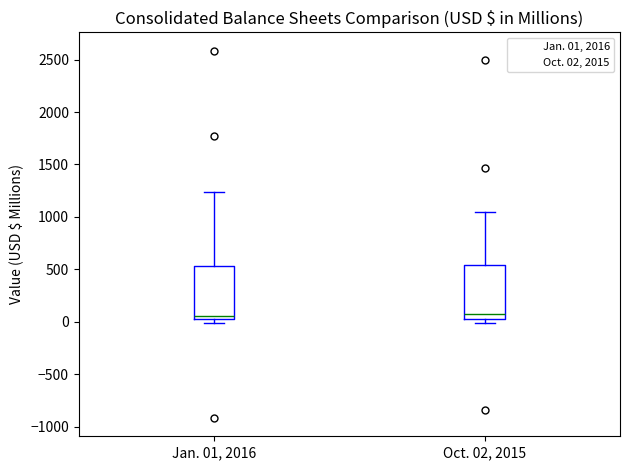

Reading left to right, transcribe this box plot: for each box, give where its median line is, the range the box spans, and where its two whiskers end, as read against the y-axis. The values are not printed on the chart, so give them approximately, as read against the axis.

Jan. 01, 2016: median 50 (just above the box's lower edge), box 50 to 550, whiskers 0 to 1250
Oct. 02, 2015: median 50 (just above the box's lower edge), box 50 to 550, whiskers 0 to 1050